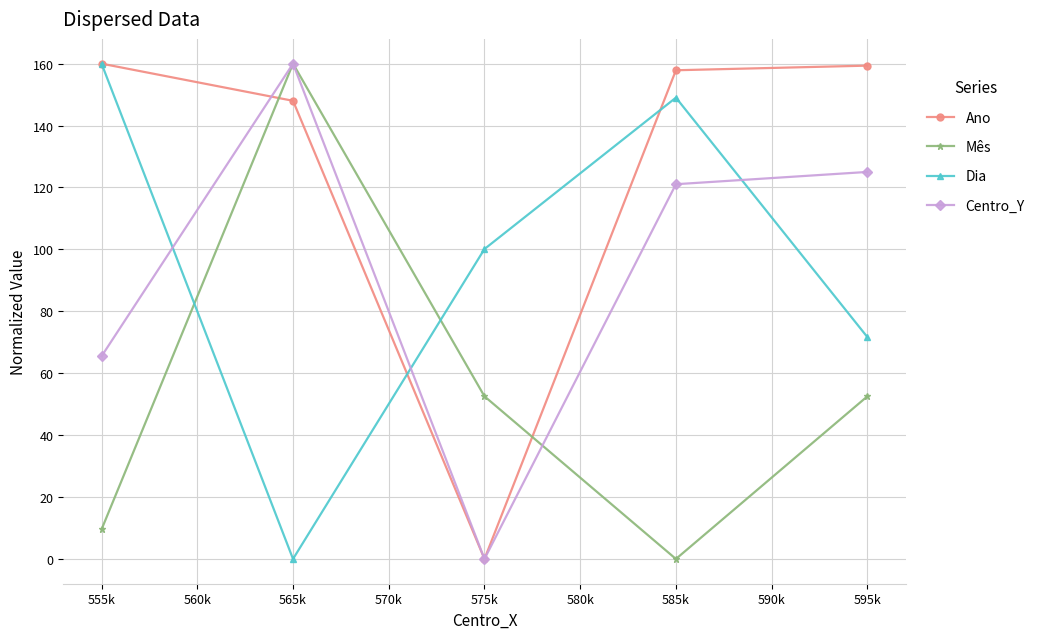

What is the difference between the second highest and second lowest values in the Dia series?

77.3